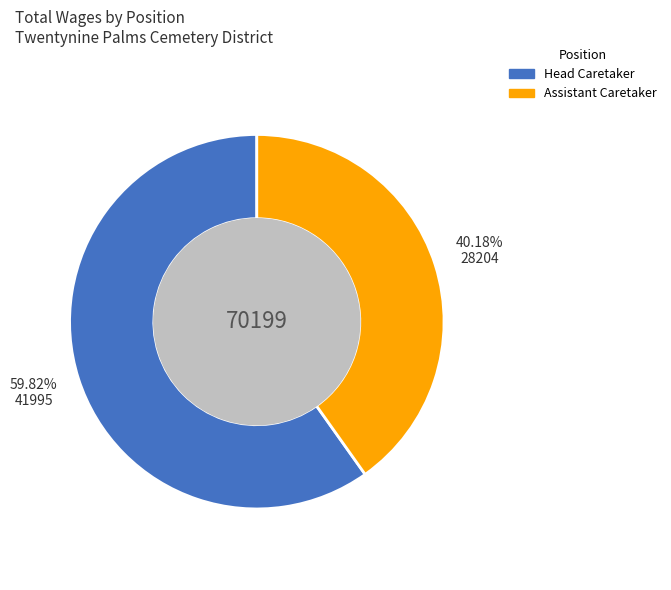

What portion of the pie excludes Assistant Caretaker?

59.8%